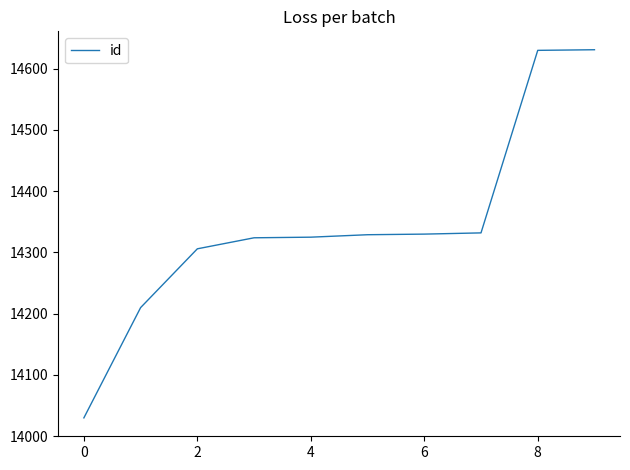

What is the minimum value shown in the chart?

14030